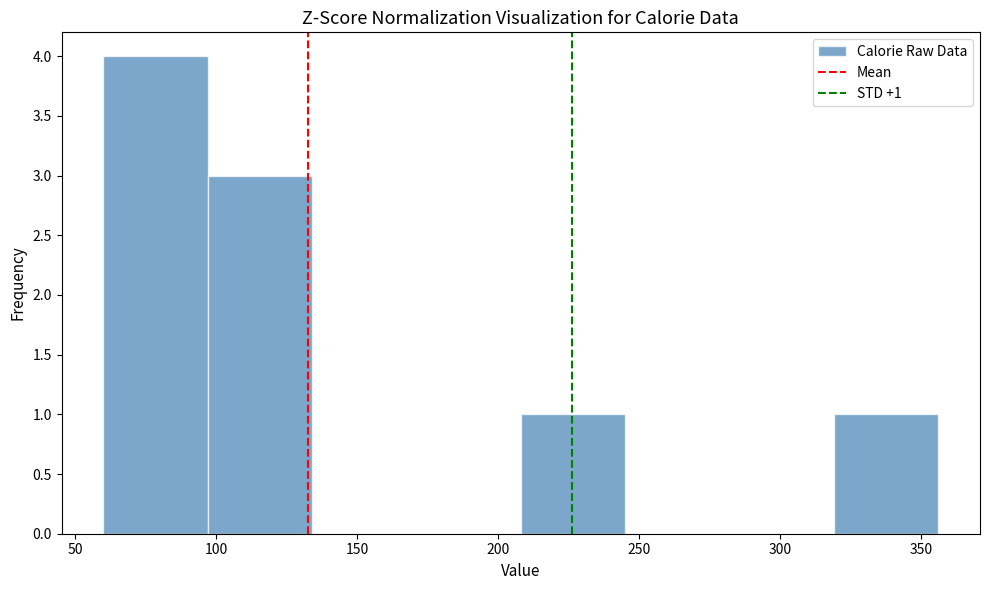

Which range on the x-axis has the tallest bar?

60 to 97